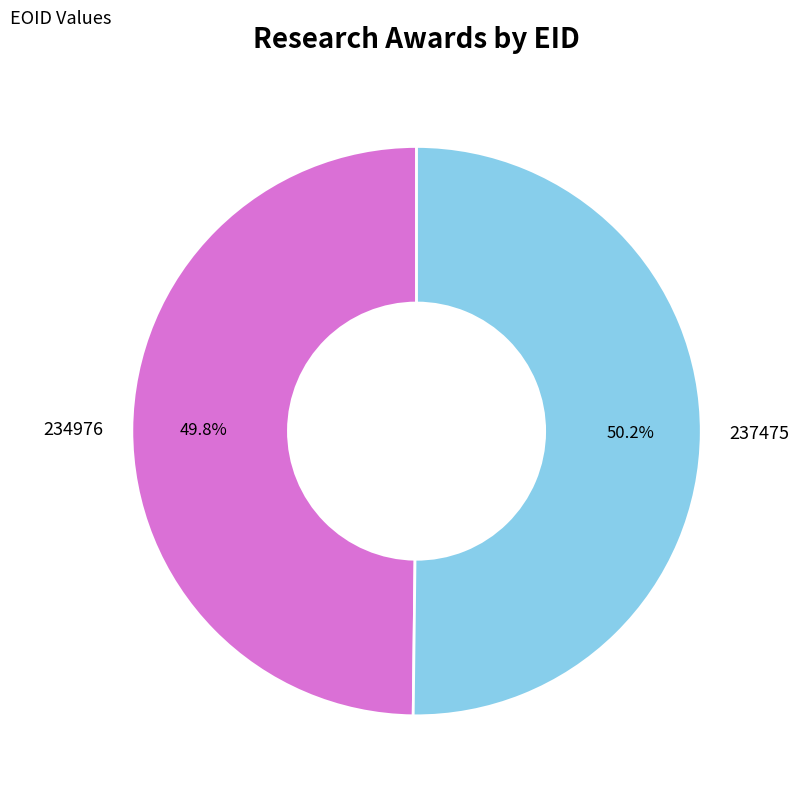

What percentage is NOT represented by 234976?

50.2%